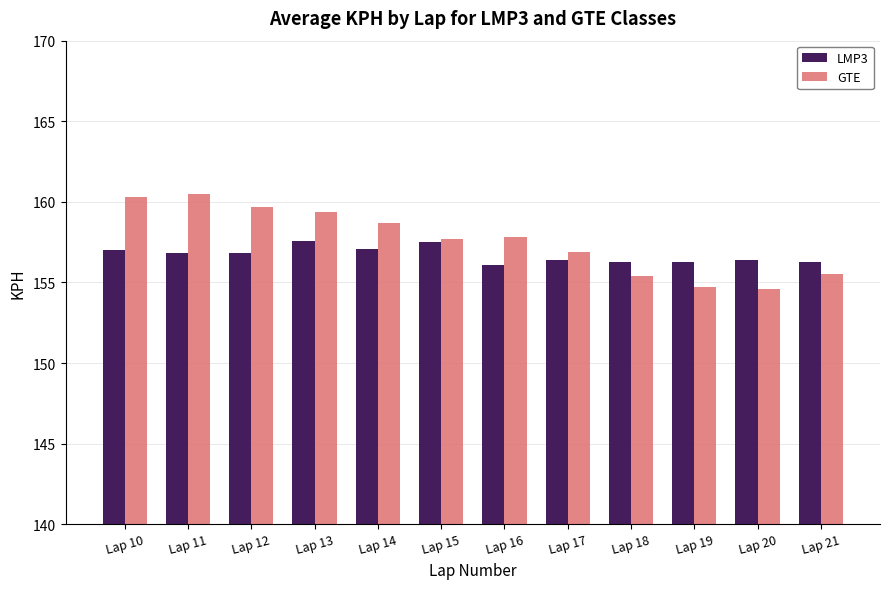

What is the maximum value shown in the chart?

160.5